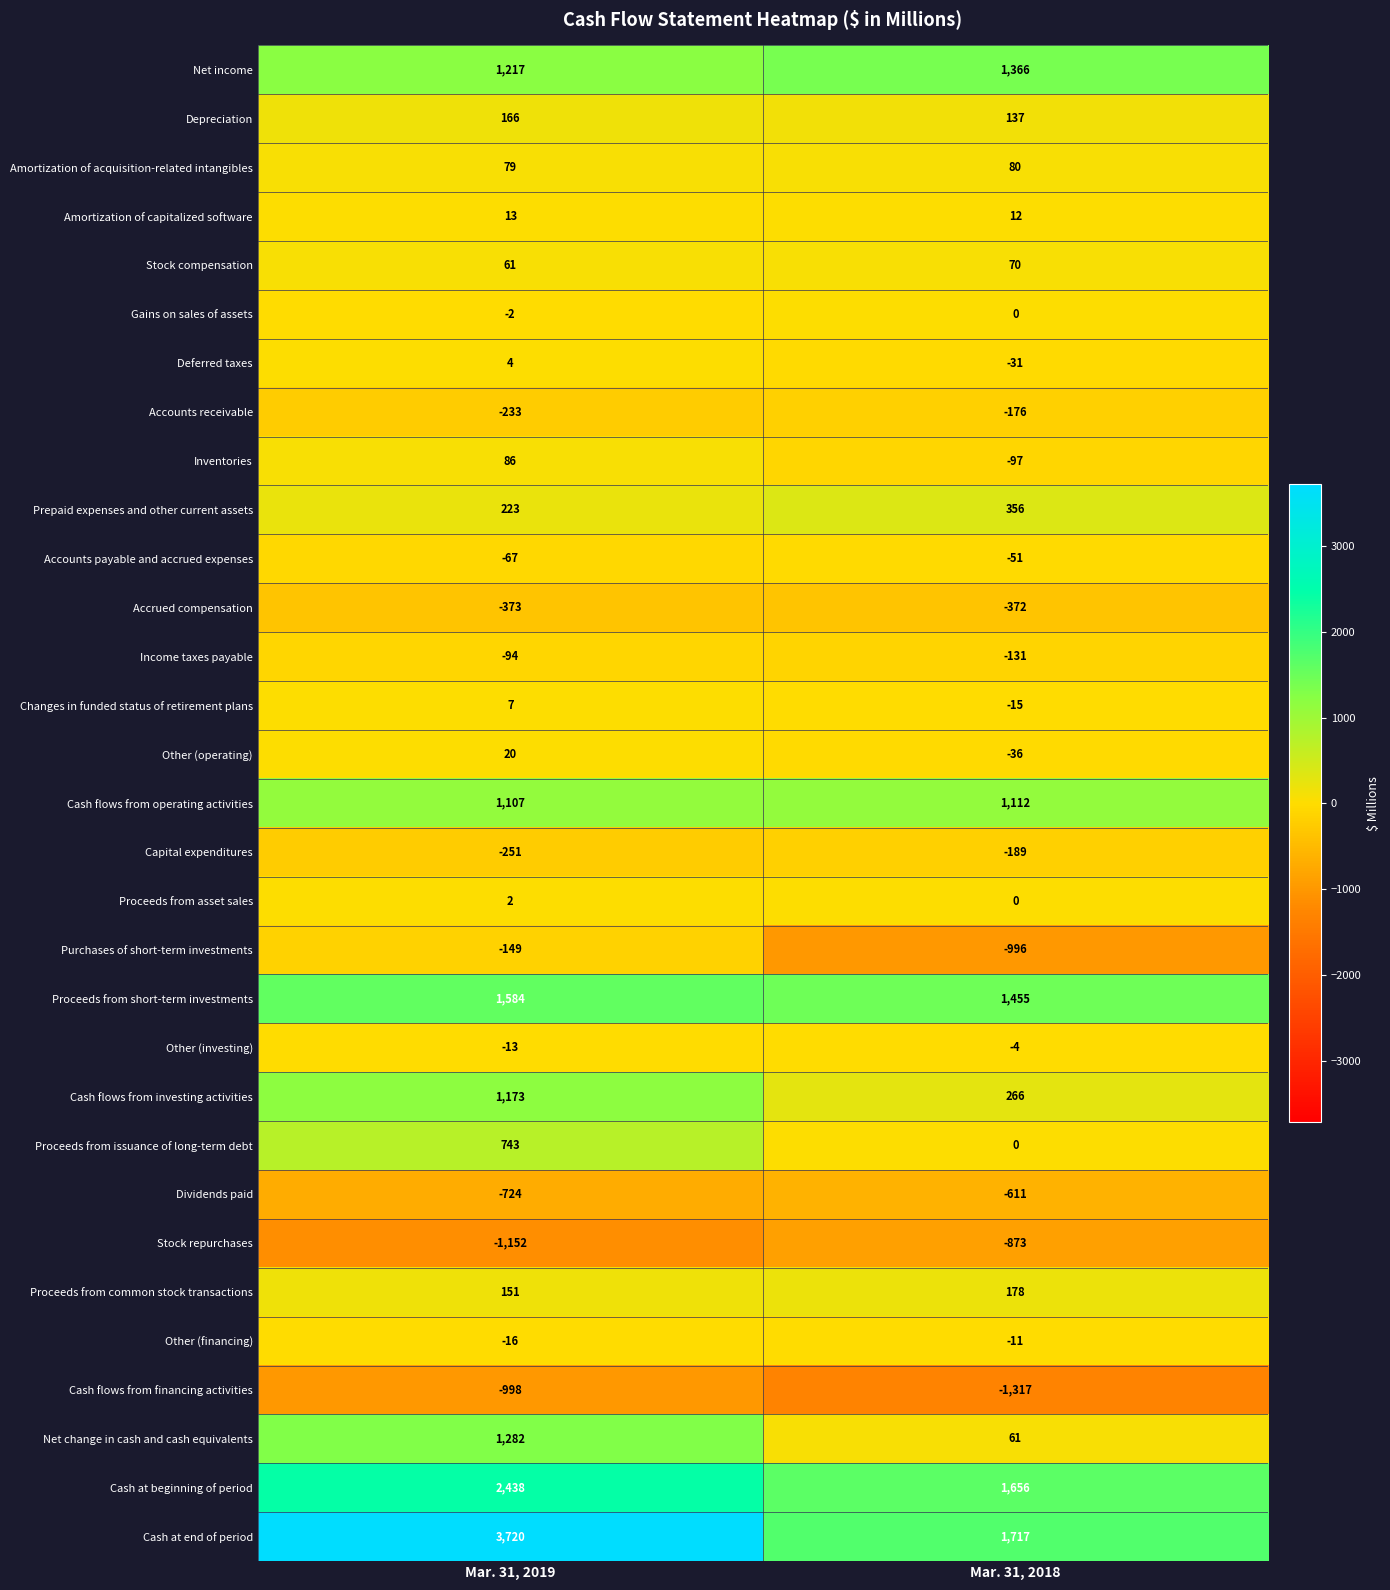

At which category is the sum across all series the highest?

Mar. 31, 2019